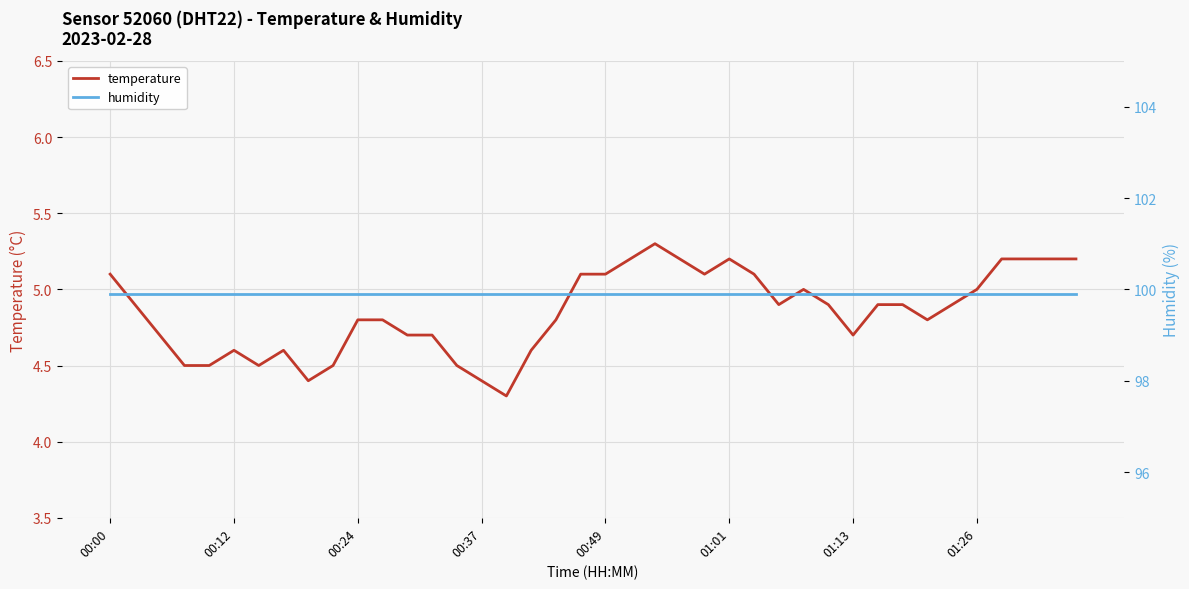

Is this an area chart (filled region under the line)?

No